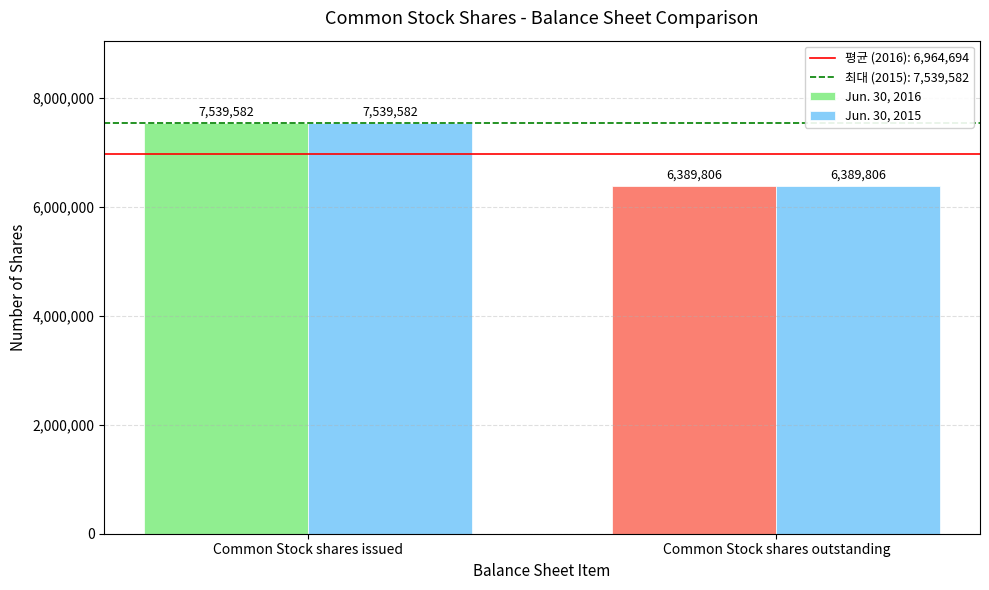

How many bars are there in each group?

2